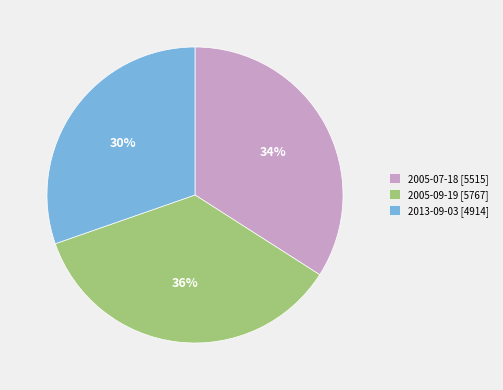

To the nearest percent, what is the difference between the 2005-07-18 and 2005-09-19 slice percentages?

2%